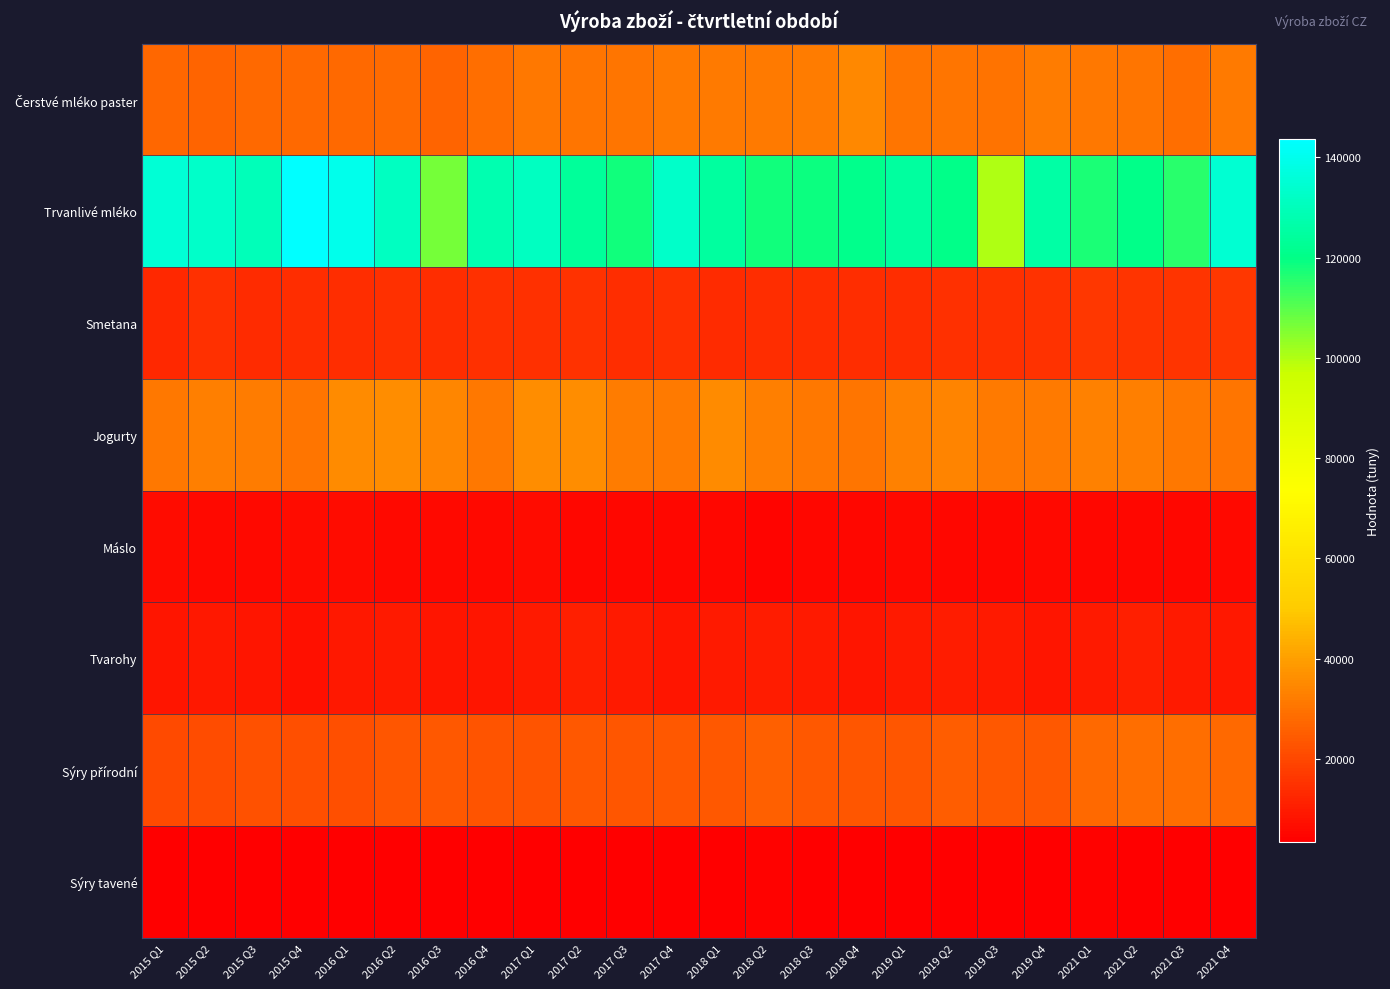

Which series has the largest total across all categories?

Trvanlivé mléko